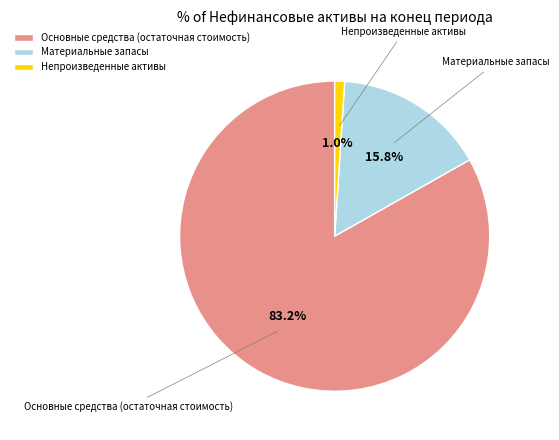

To the nearest percent, what percentage of the pie is Непроизведенные активы?

1%